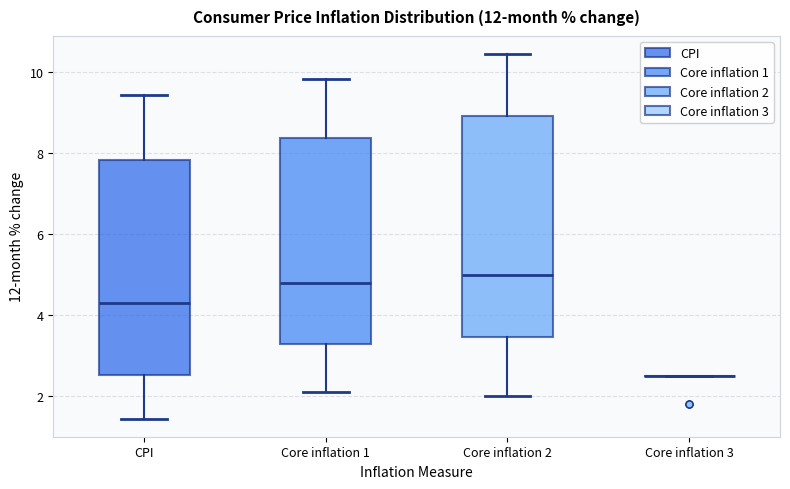

Reading left to right, transcribe this box plot: for each box, give where its median line is, the range the box spans, and where its two whiskers end, as read against the y-axis. The values are not printed on the chart, so give them approximately, as read against the axis.

CPI: median 4.4, box 2.6 to 7.8, whiskers 1.4 to 9.4
Core inflation 1: median 4.8, box 3.2 to 8.4, whiskers 2.2 to 9.8
Core inflation 2: median 5.0, box 3.4 to 9.0, whiskers 2.0 to 10.4
Core inflation 3: box collapsed to a line at 2.6, whiskers 2.6 to 2.6